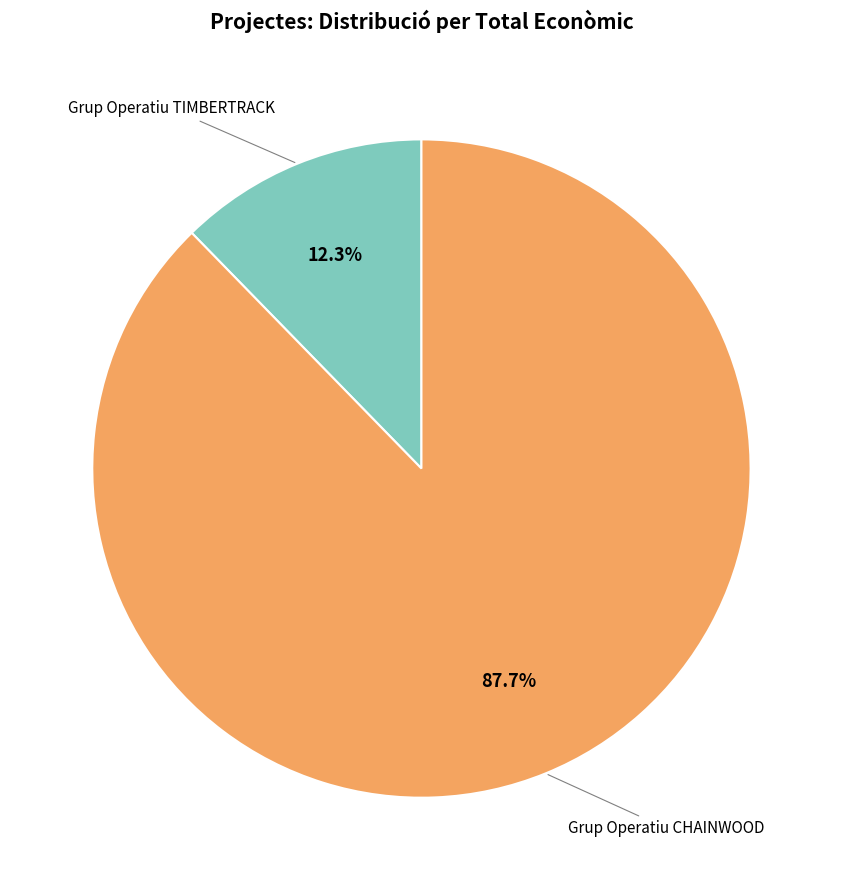

Is there a majority slice in this chart?

Yes